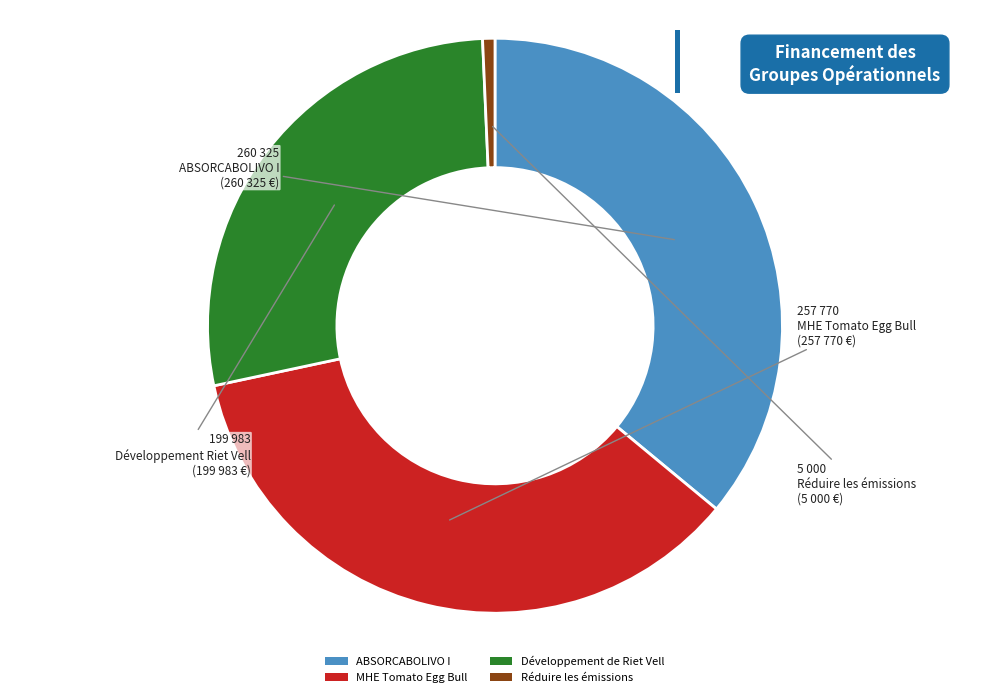

Count the number of slices in the pie.

4